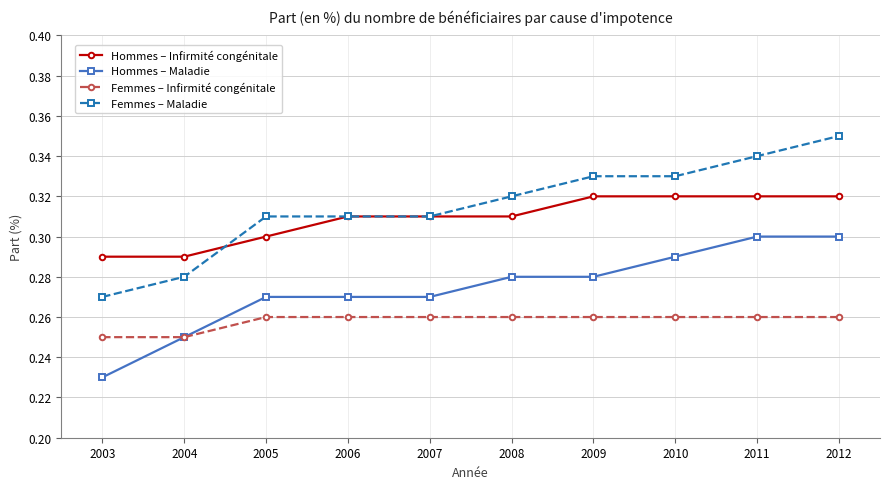

What are all the series names shown in the legend?

Hommes – Infirmité congénitale, Hommes – Maladie, Femmes – Infirmité congénitale, Femmes – Maladie